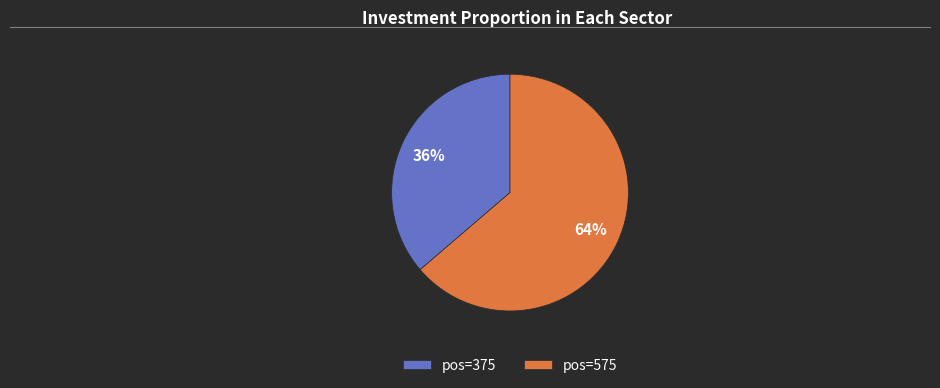

To the nearest percent, what is the average slice percentage?

50%